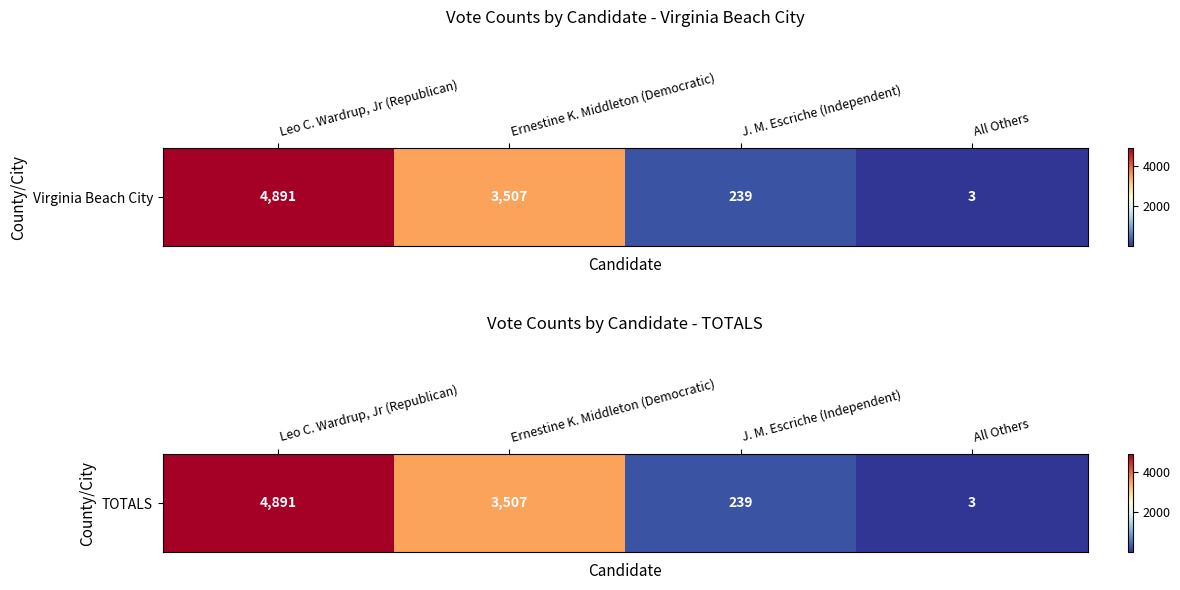

What is the sum of the values at J. M. Escriche (Independent) and All Others?

242